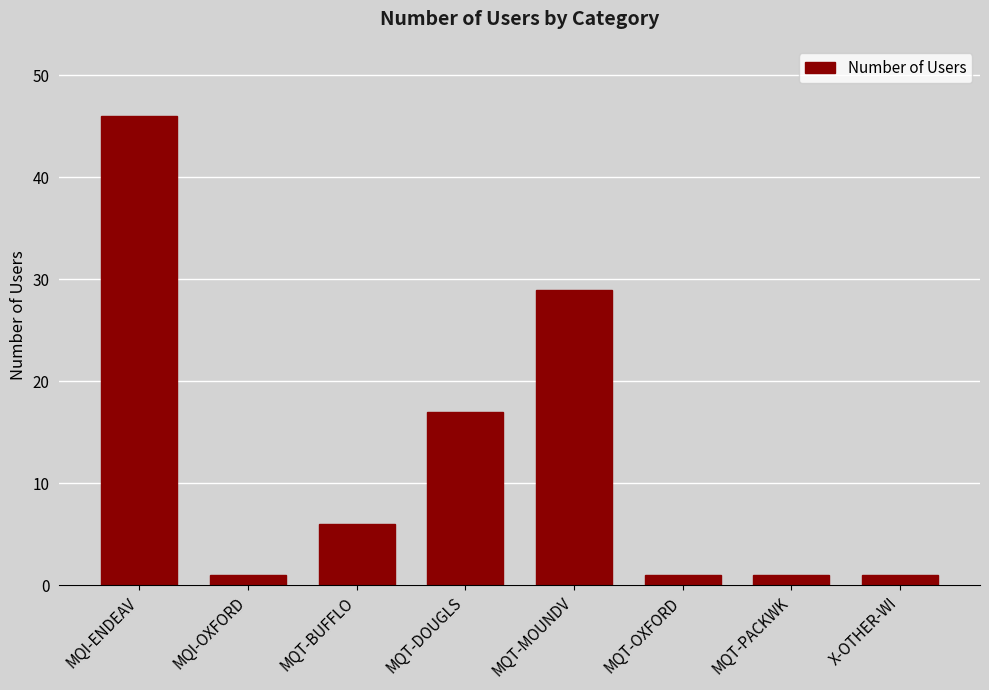

What position from the left is MQT-OXFORD?

6